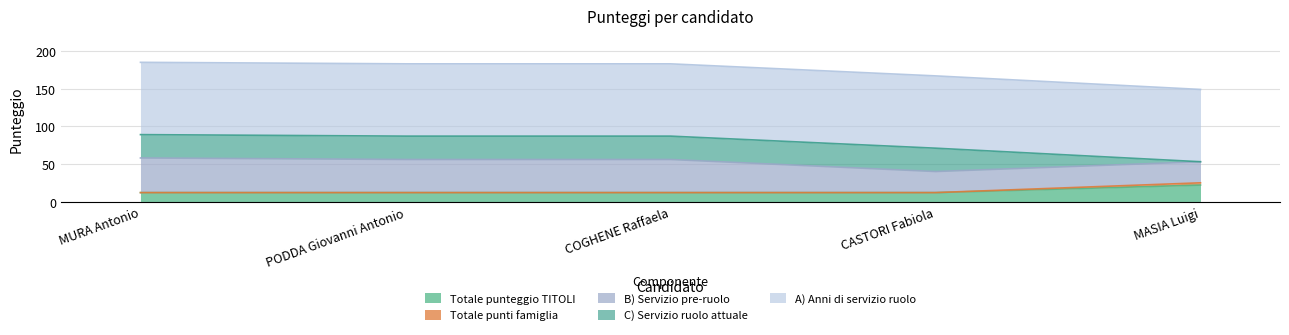

Reading left to right, what are all the values shown in this chart?

Totale punteggio TITOLI: 12	12	12	12	22
Totale punti famiglia: 0	0	0	0	3
B) Servizio pre-ruolo: 46	44	44	28	28
C) Servizio ruolo attuale: 31	31	31	31	0
A) Anni di servizio ruolo: 96	96	96	96	96